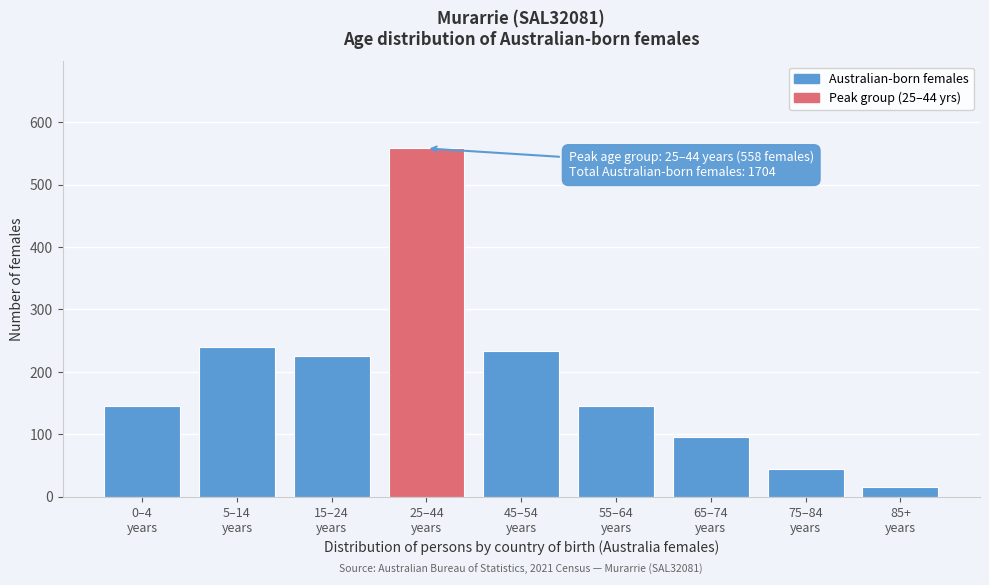

Reading left to right, transcribe all the data shown in this chart.

146	239	225	558	234	146	96	44	16